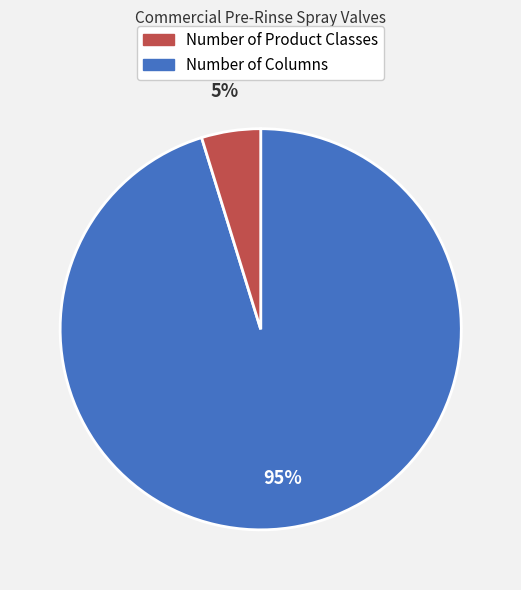

How many segments does this pie chart have?

2